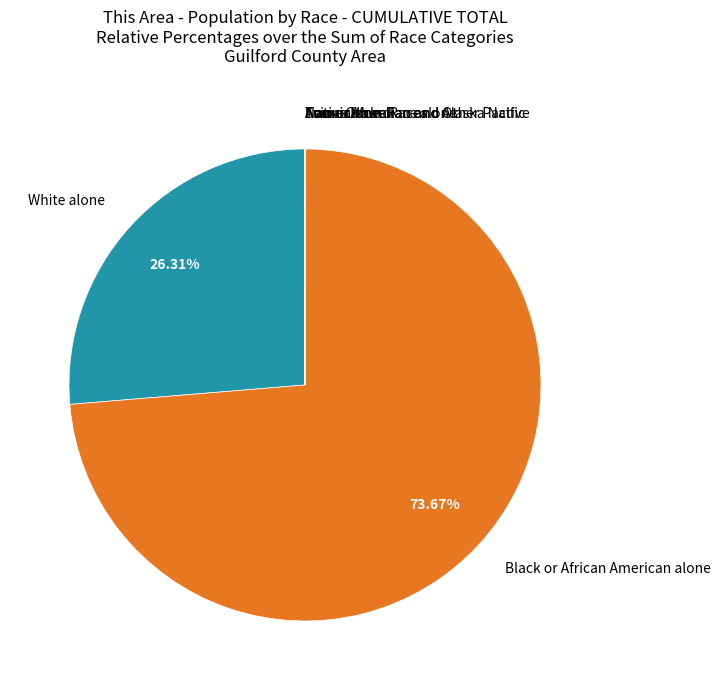

What is the majority slice?

Black or African American alone